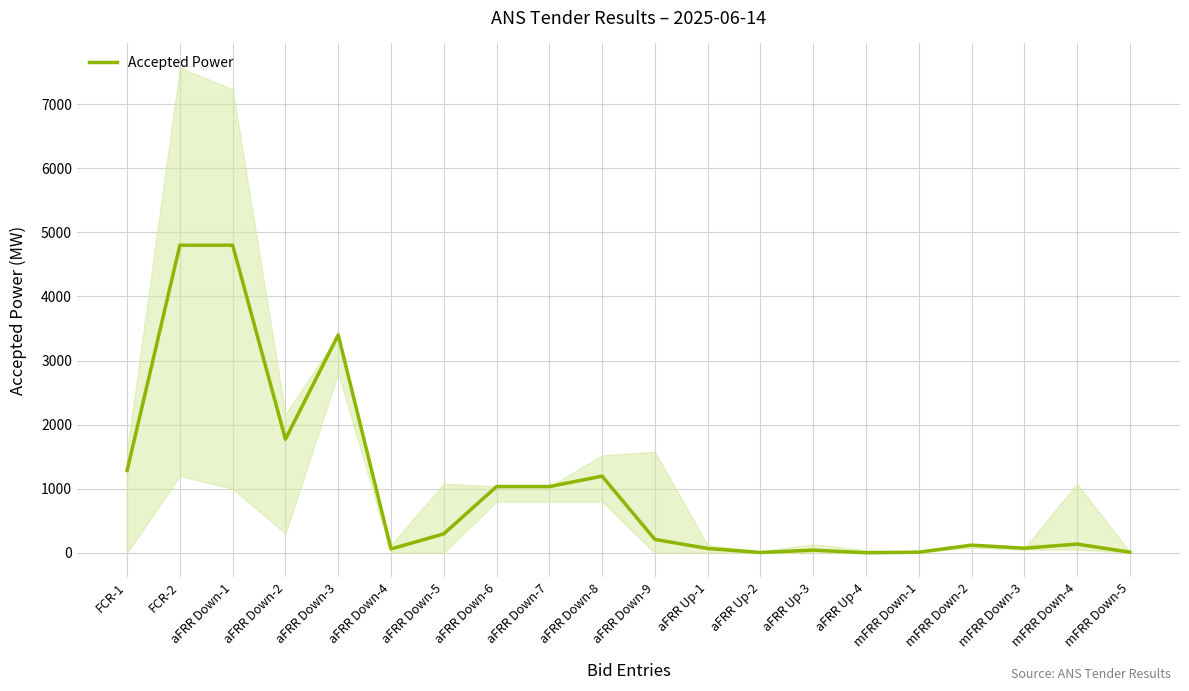

What is the difference between the maximum and second lowest values?

4795